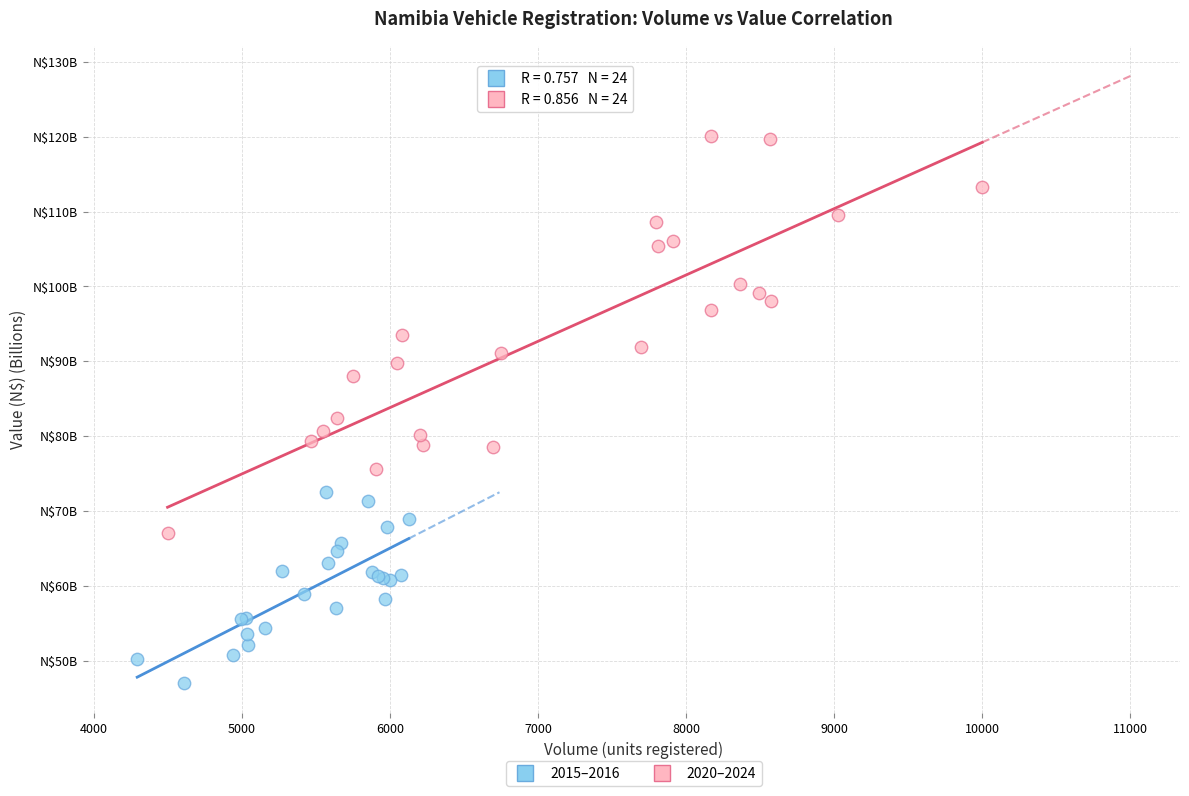

Which series reaches the maximum Y coordinate?

2020–2024